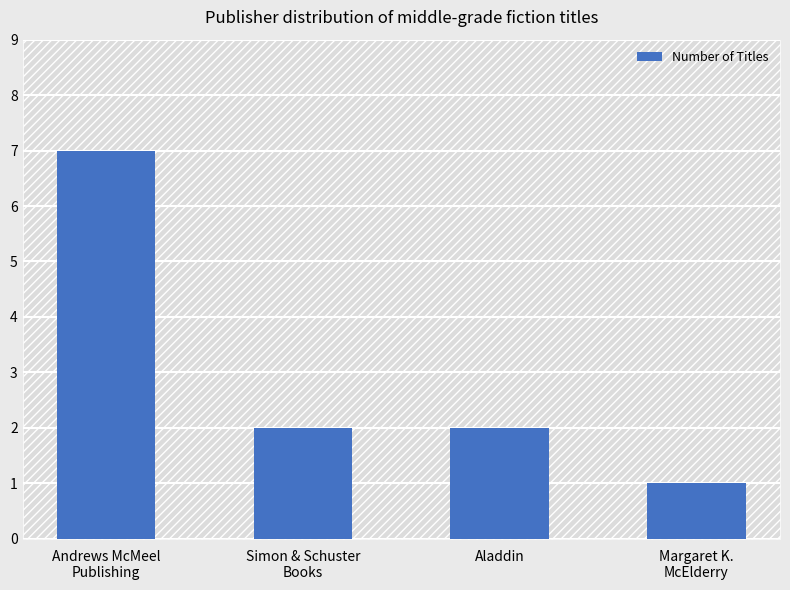

What is the maximum value shown in the chart?

7